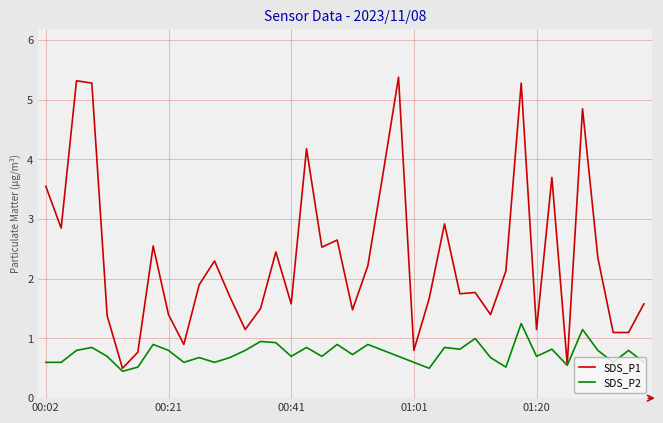

What is the difference between the maximum and second lowest values in the SDS_P1 series?

4.8